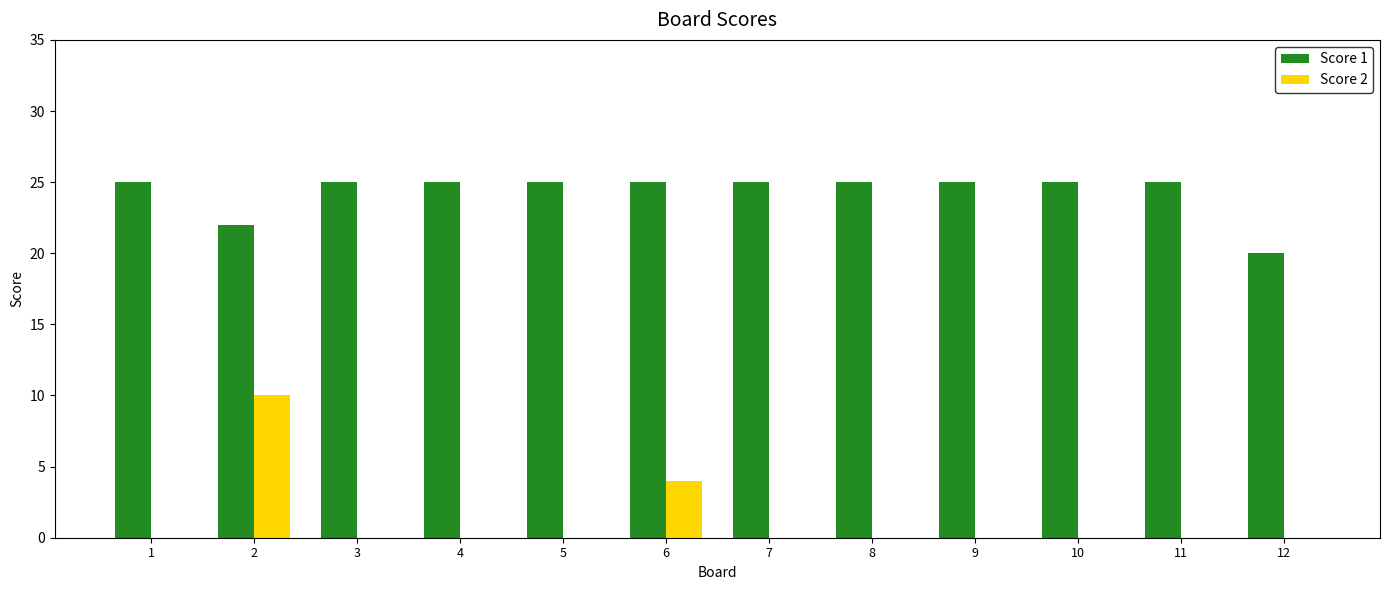

What value does the Score 2 series have at 2?

10